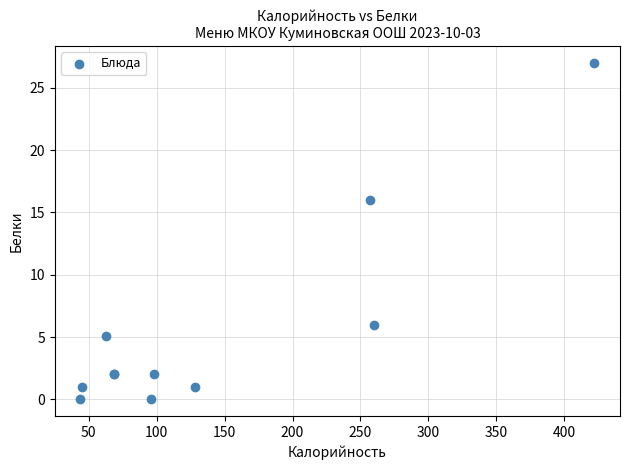

What Y value in the scatter plot is closest to 13?

16.0